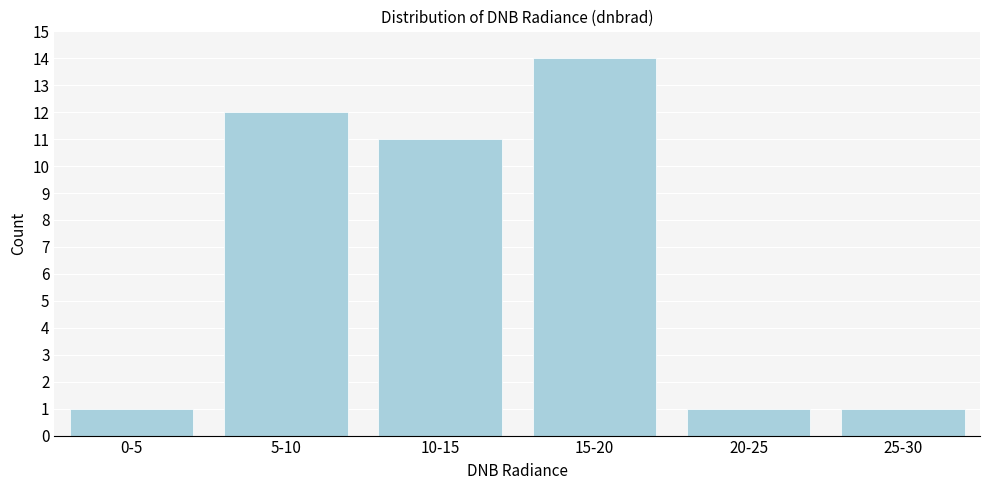

Reading right to left, list all the values displayed in this chart.

25-30=1	20-25=1	15-20=14	10-15=11	5-10=12	0-5=1